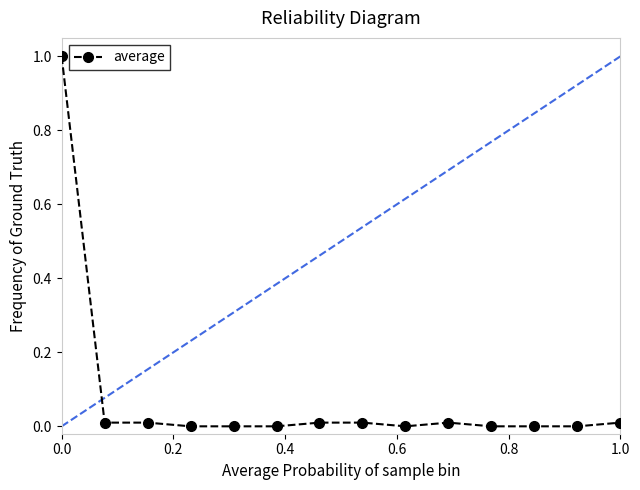

What is the sum of all values?

1.1